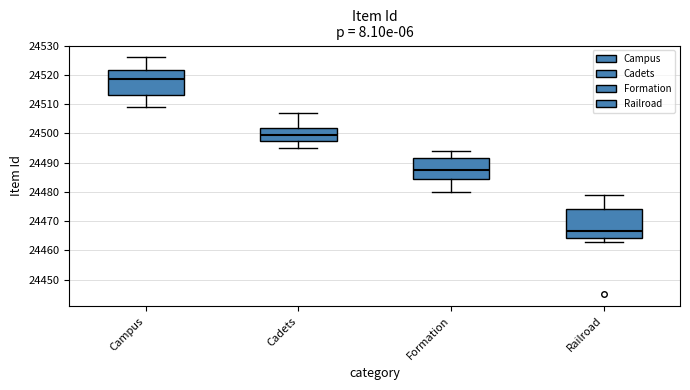

Which box is the tallest, from its lower edge to its upper edge?

Railroad